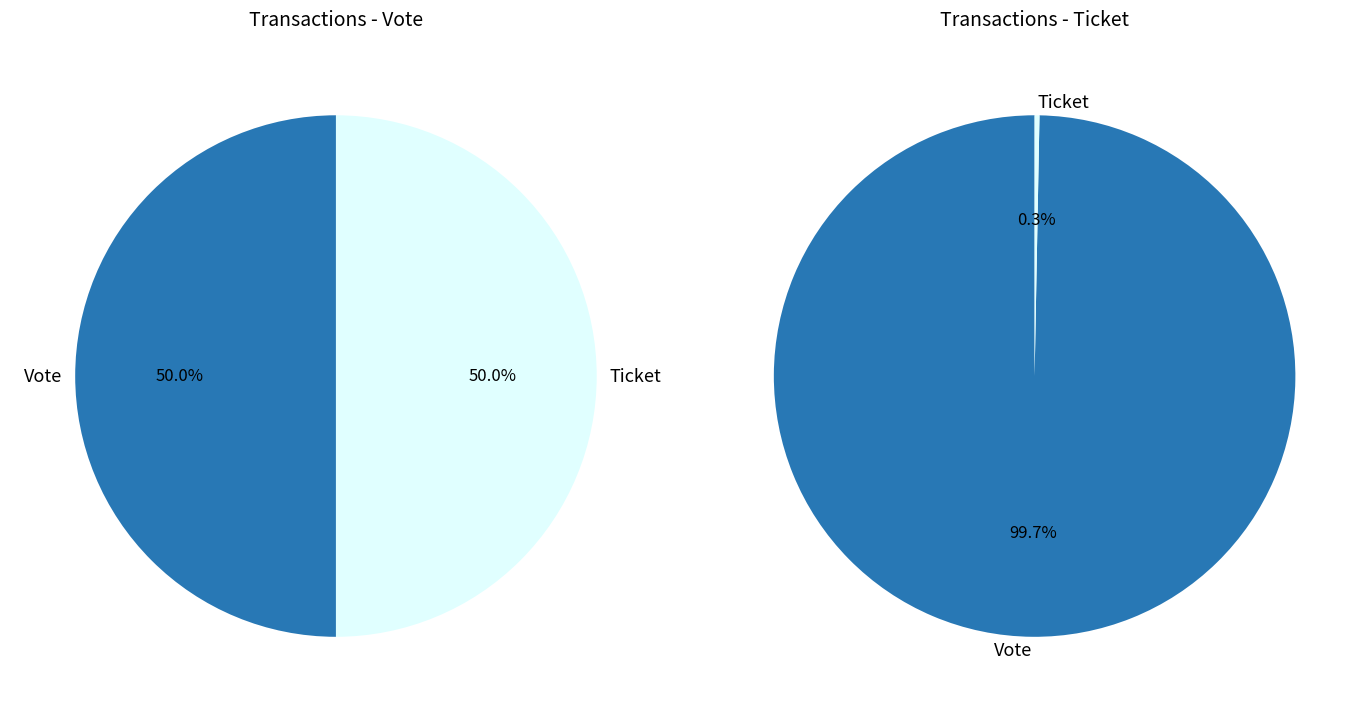

What percentage do Vote and Ticket together represent?

100.0%